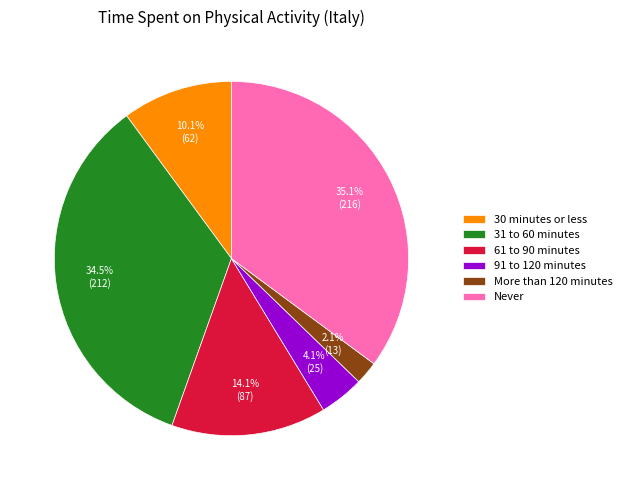

How many segments does this pie chart have?

6